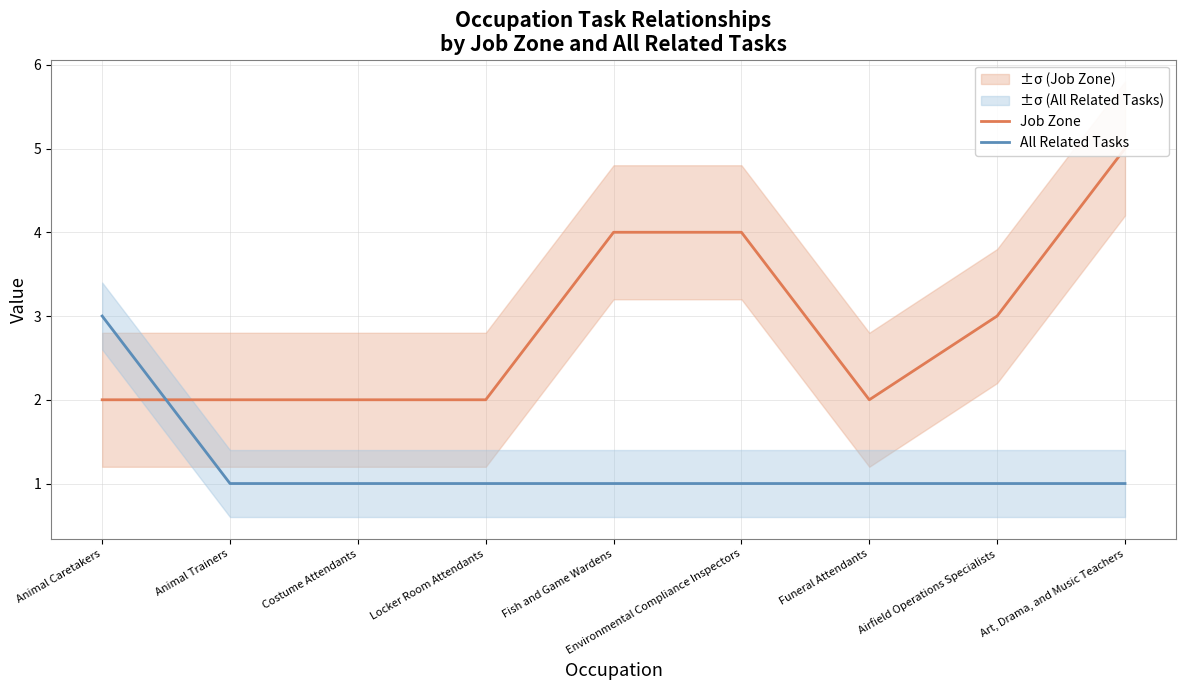

Reading right to left, list all the values displayed in this chart.

Job Zone: Art, Drama, and Music Teachers=5	Airfield Operations Specialists=3	Funeral Attendants=2	Environmental Compliance Inspectors=4	Fish and Game Wardens=4	Locker Room Attendants=2	Costume Attendants=2	Animal Trainers=2	Animal Caretakers=2
All Related Tasks: Art, Drama, and Music Teachers=1	Airfield Operations Specialists=1	Funeral Attendants=1	Environmental Compliance Inspectors=1	Fish and Game Wardens=1	Locker Room Attendants=1	Costume Attendants=1	Animal Trainers=1	Animal Caretakers=3